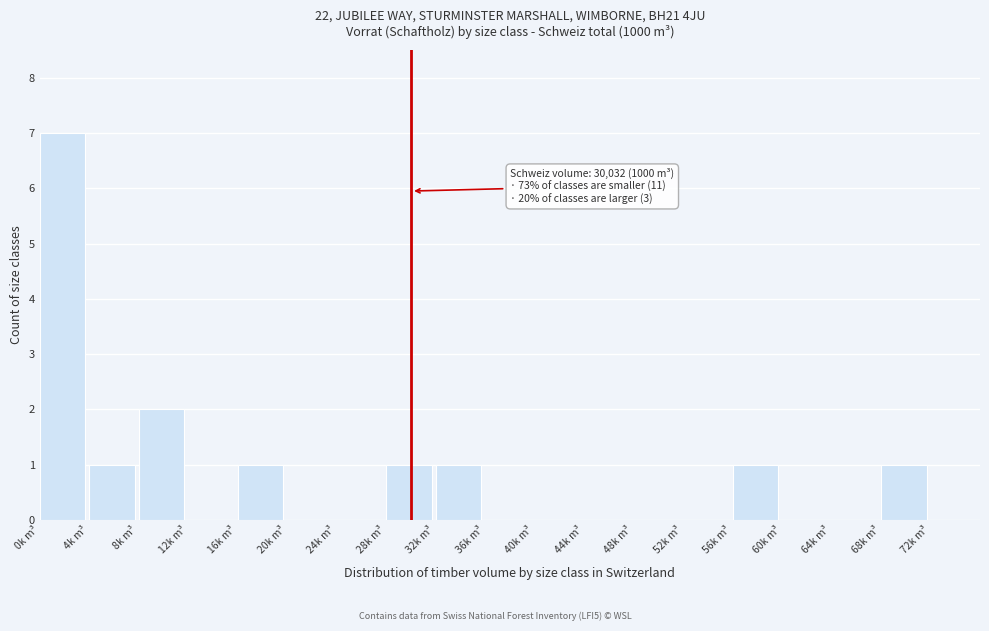

Reading right to left, list all the values displayed in this chart.

72k m³=0	68k m³=1	64k m³=0	60k m³=0	56k m³=1	52k m³=0	48k m³=0	44k m³=0	40k m³=0	36k m³=0	32k m³=1	28k m³=1	24k m³=0	20k m³=0	16k m³=1	12k m³=0	8k m³=2	4k m³=1	0k m³=7